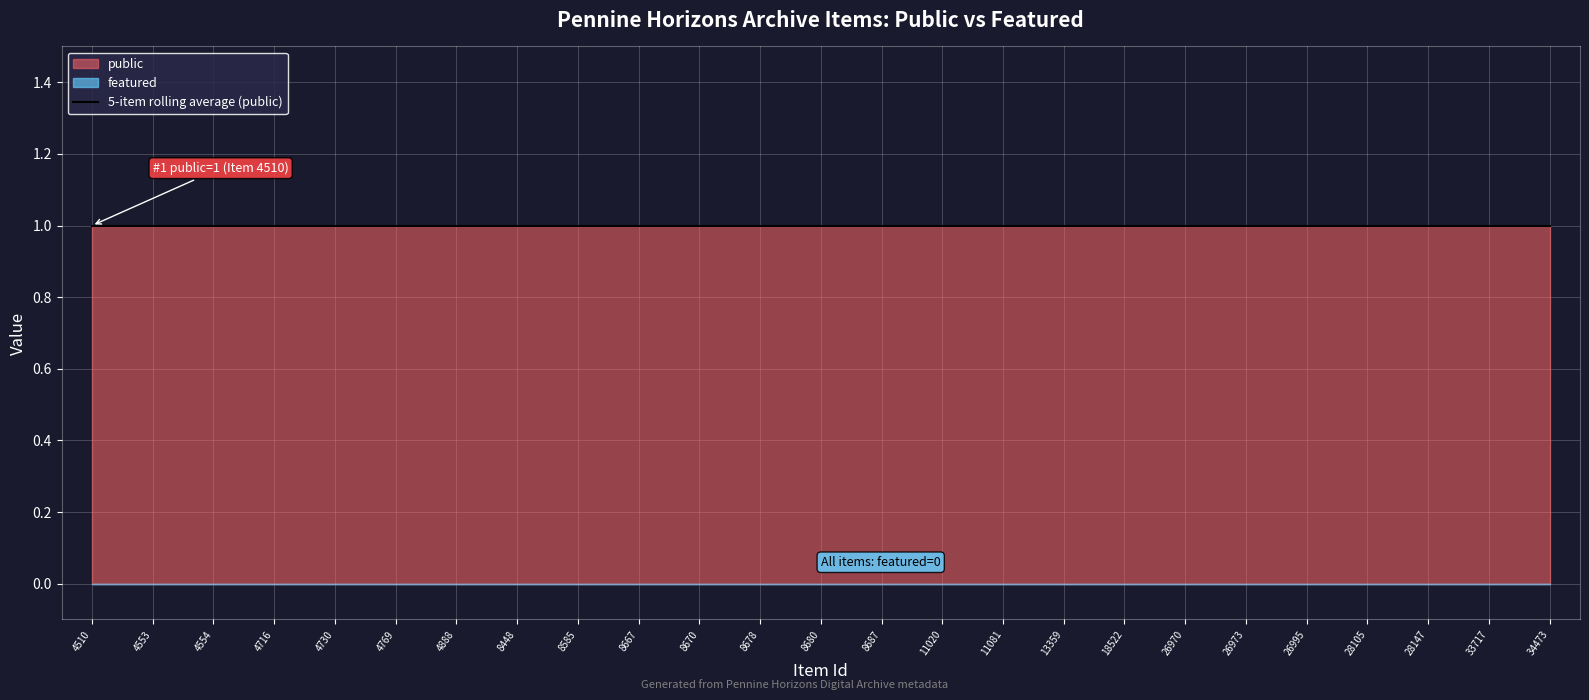

What is the spread (max minus min) of values at 4730?

1